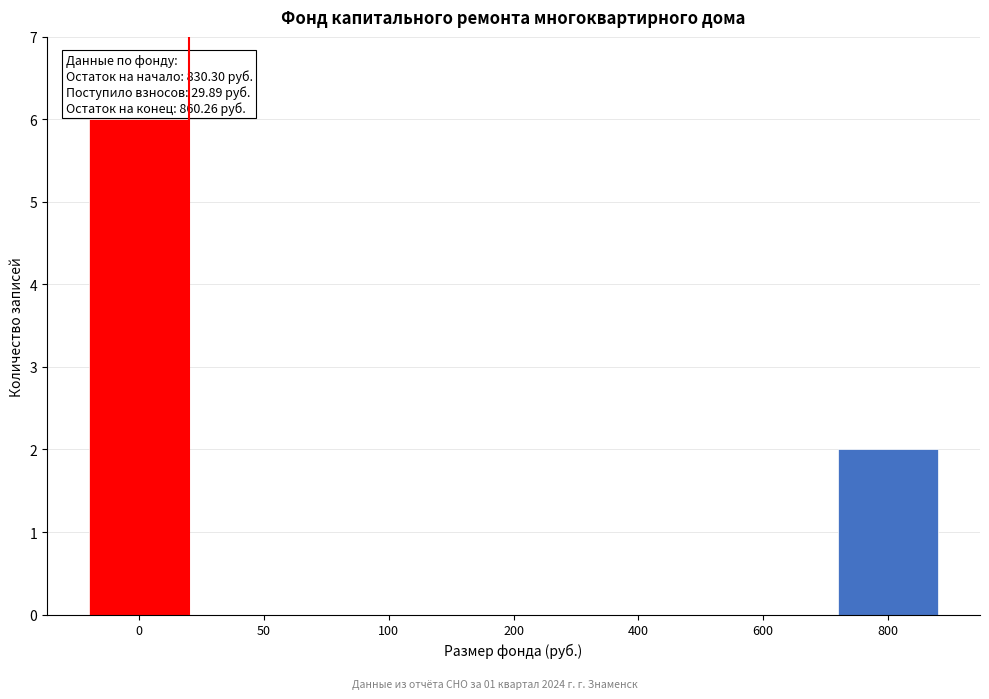

Reading left to right, extract all data points from this chart.

0=6	50=0	100=0	200=0	400=0	600=0	800=2